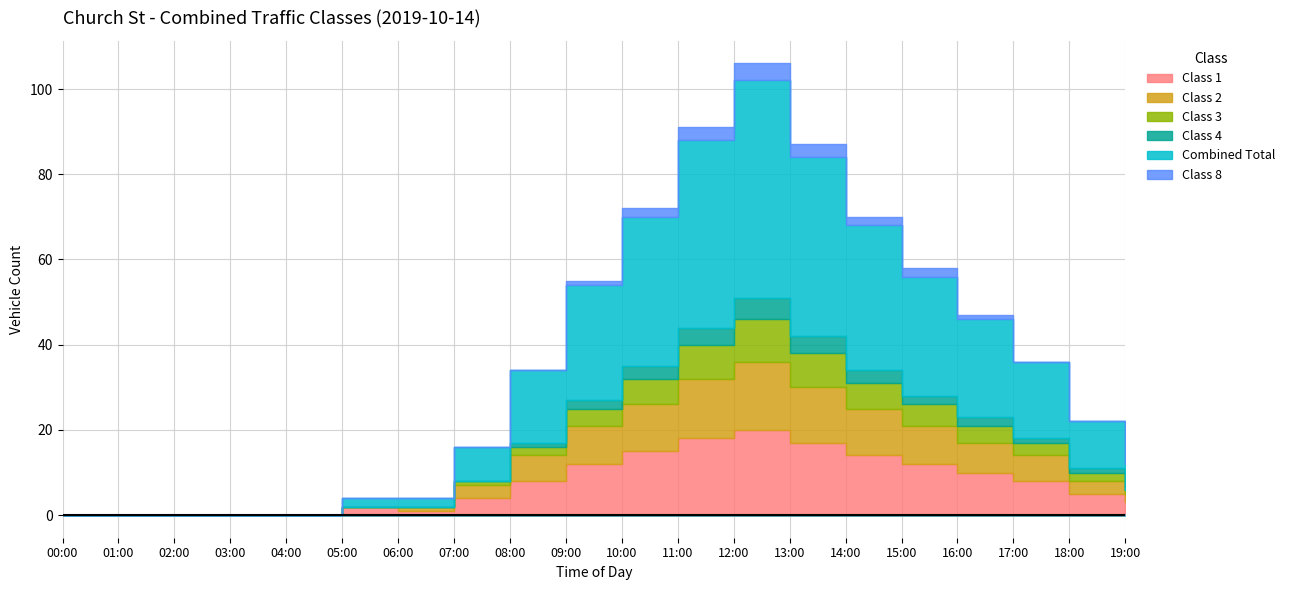

What is the sum of the Class 2 values at 17:00 and 16:00?

13